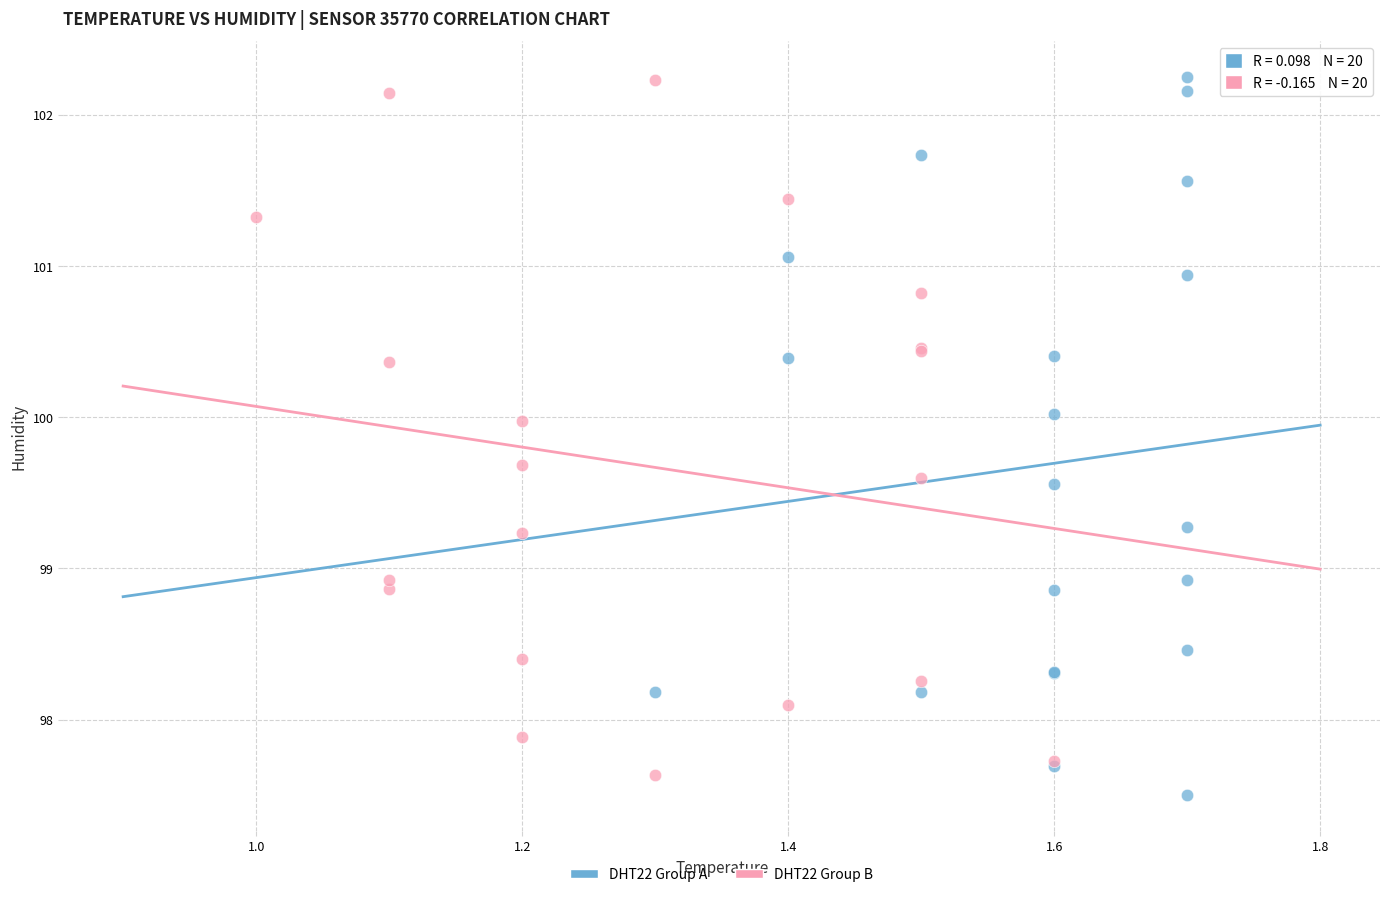

What are all the series names shown in the legend?

DHT22 Group A, DHT22 Group B